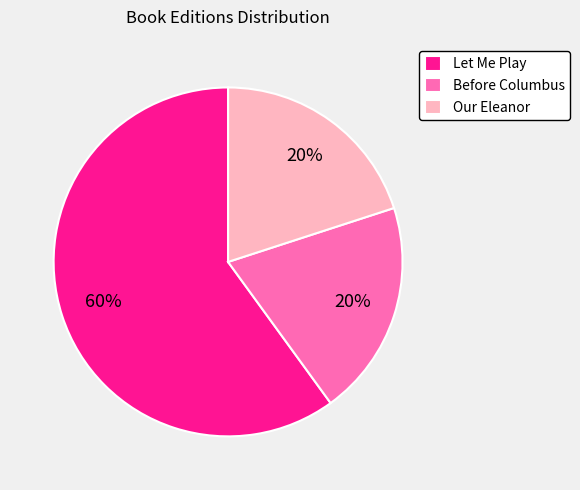

Do Our Eleanor and Let Me Play together represent more than half of the pie?

Yes